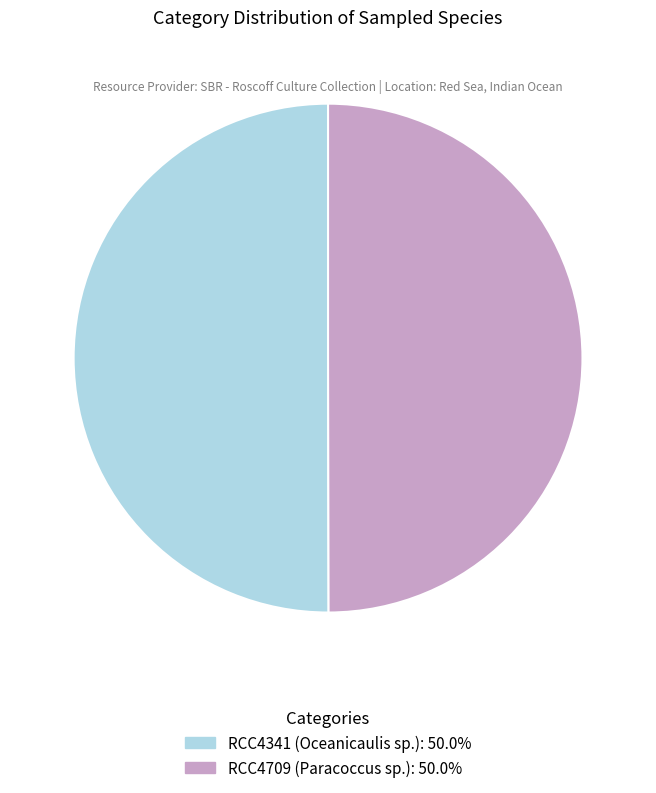

Combined, do RCC4341 (Oceanicaulis sp.) and RCC4709 (Paracoccus sp.) account for over 50%?

Yes